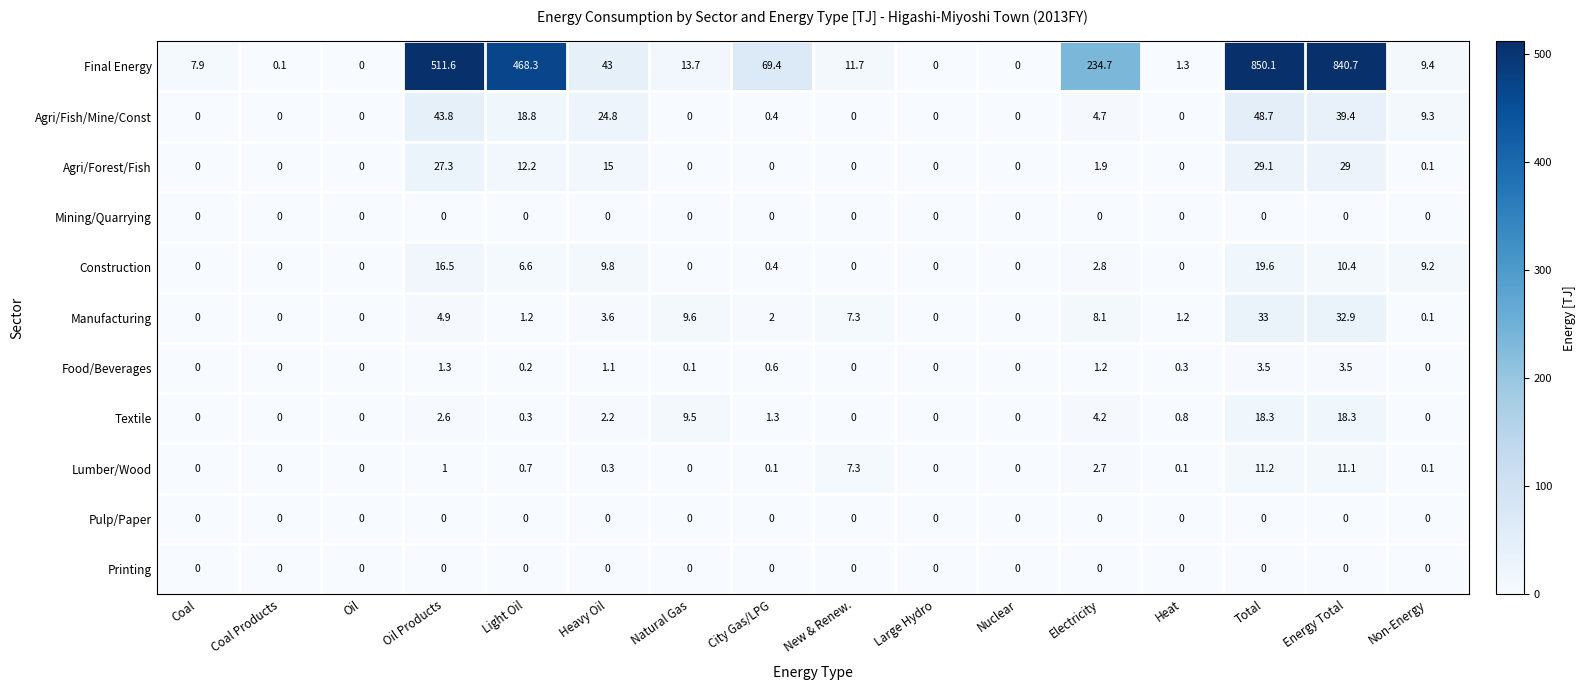

How many series are shown in this chart?

11